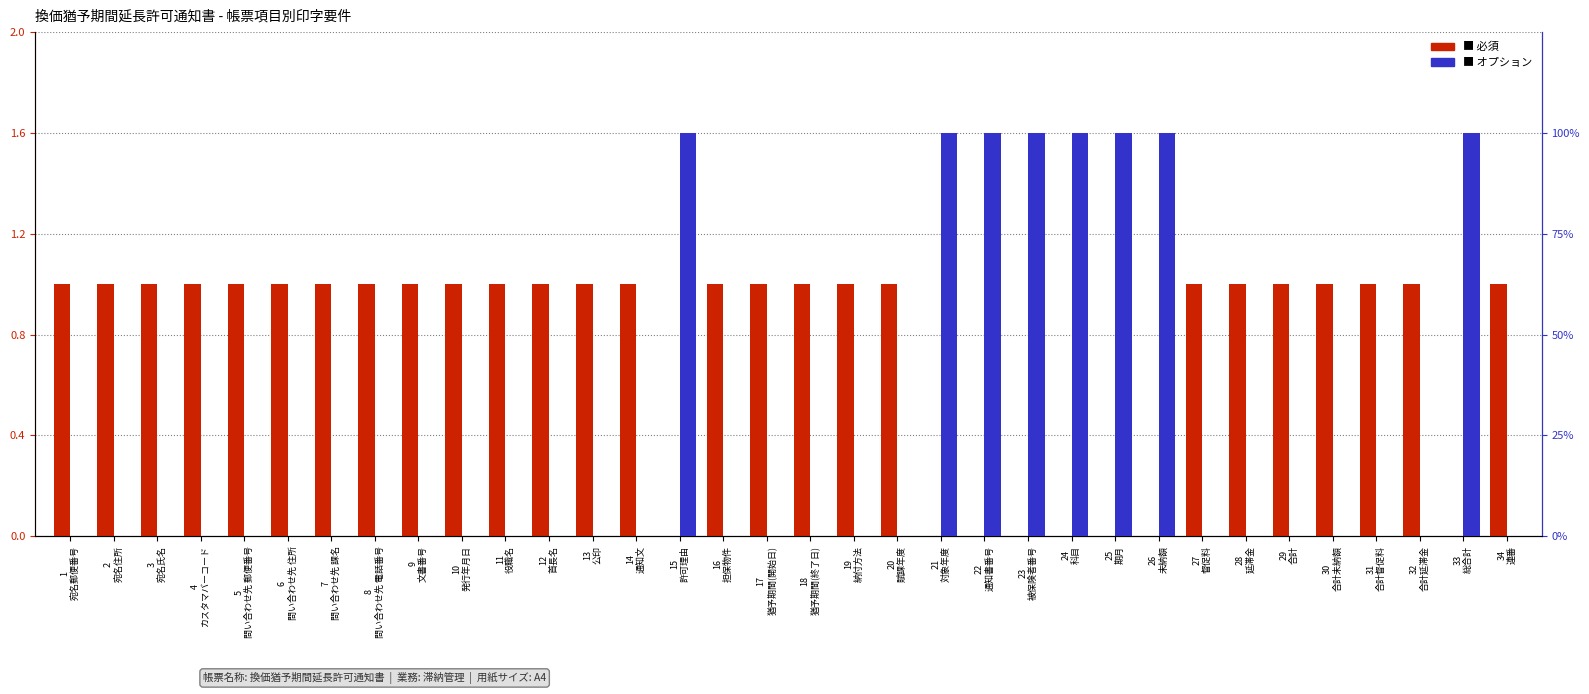

What is the greatest value displayed?

1